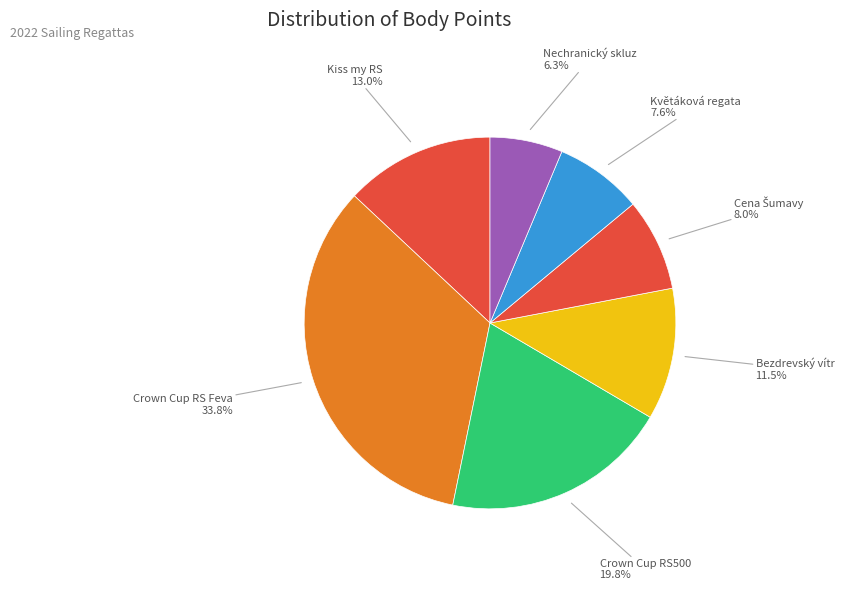

Is there a majority slice in this chart?

No